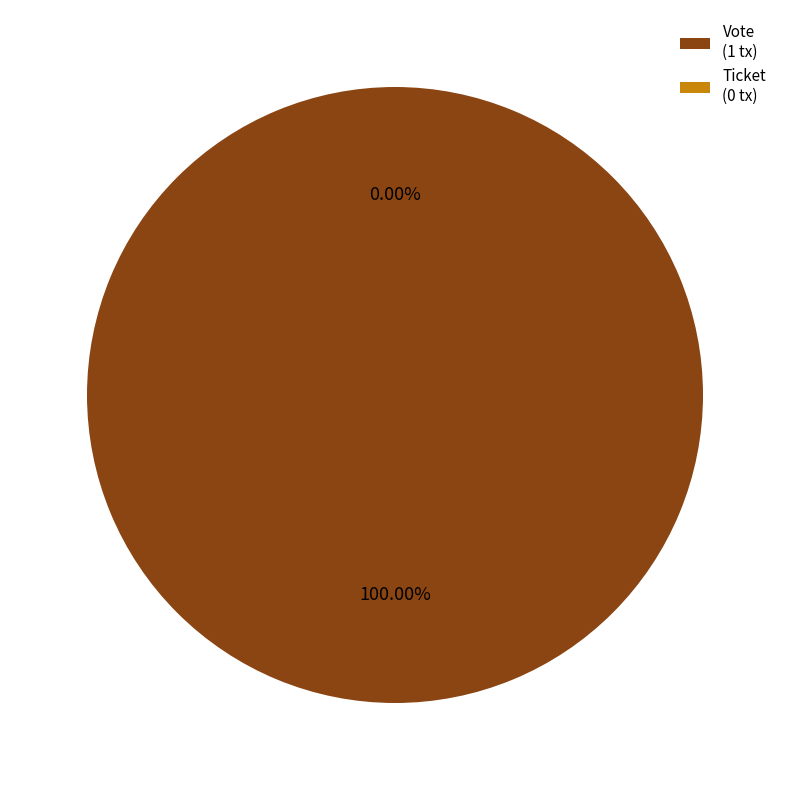

True or false: Ticket accounts for 0% of the total.

True